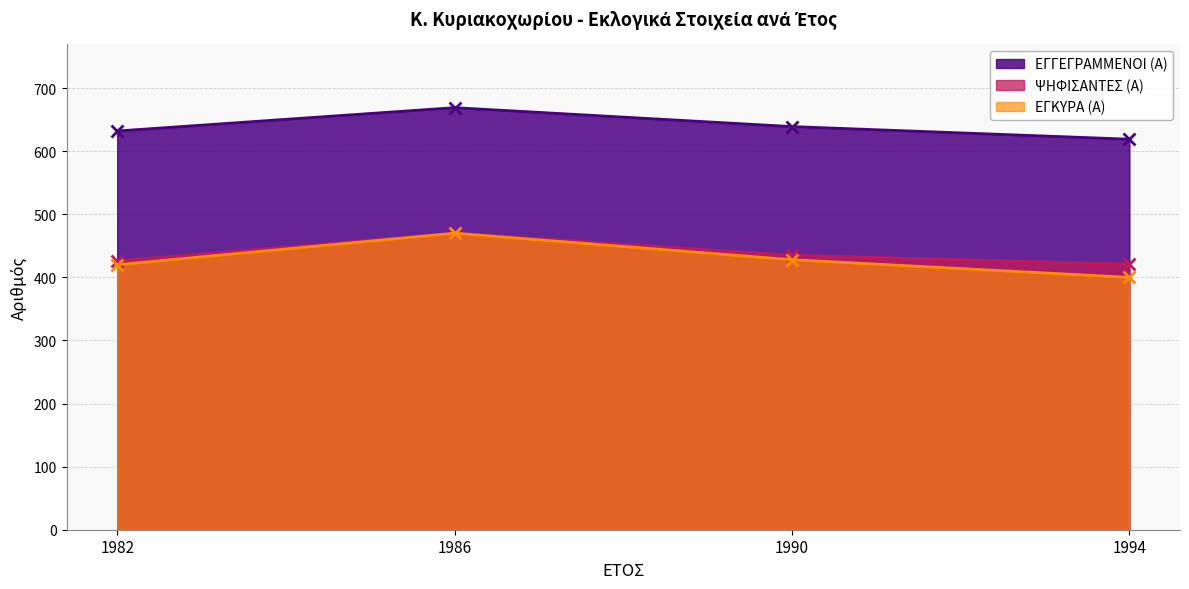

Between 1982 and 1994, which is larger?

1982